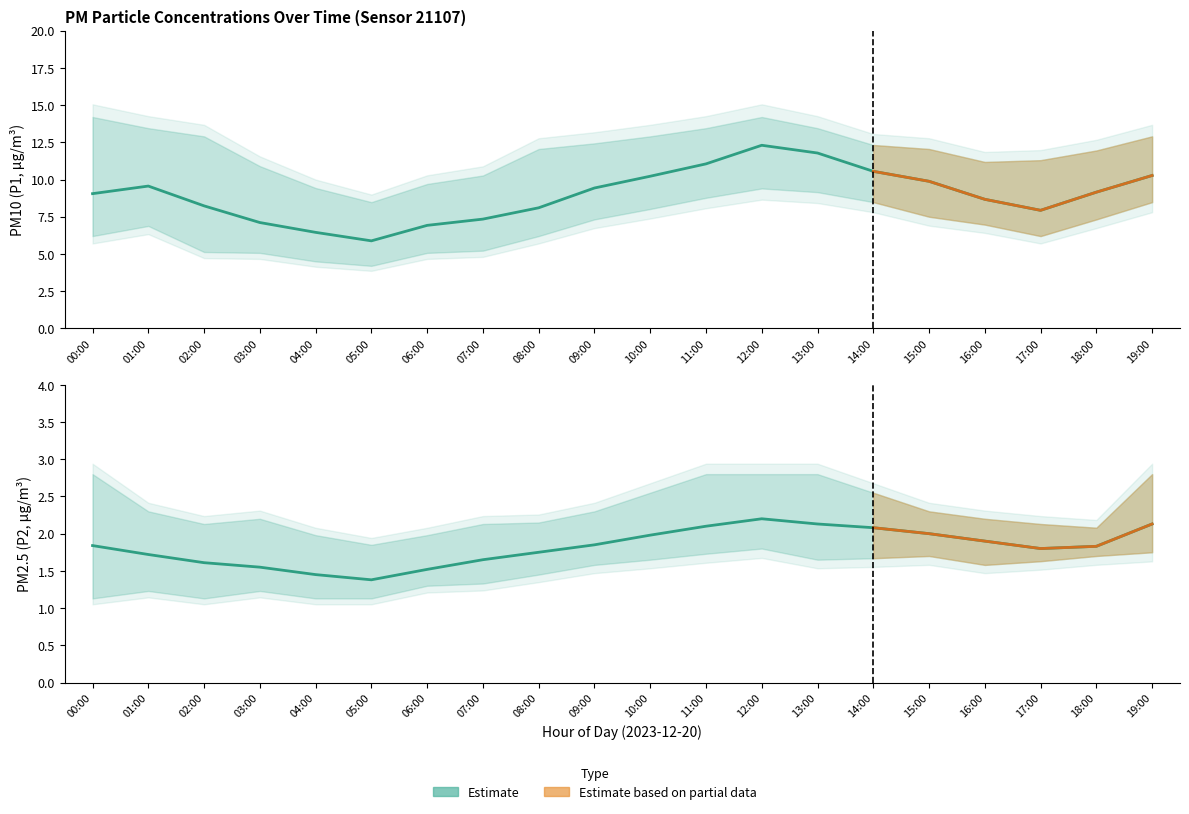

Which series has the widest spread of values?

P1